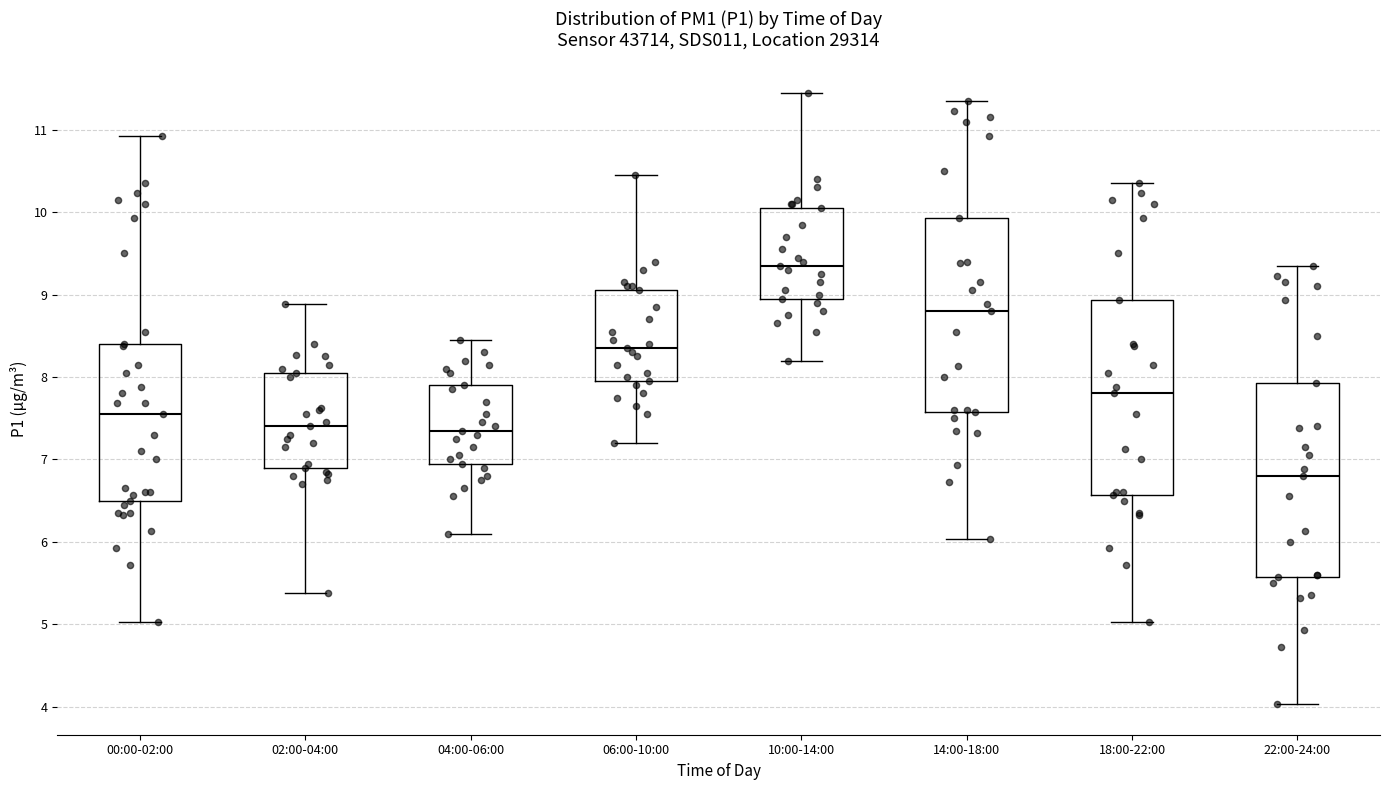

Which box has the highest median line?

10:00-14:00